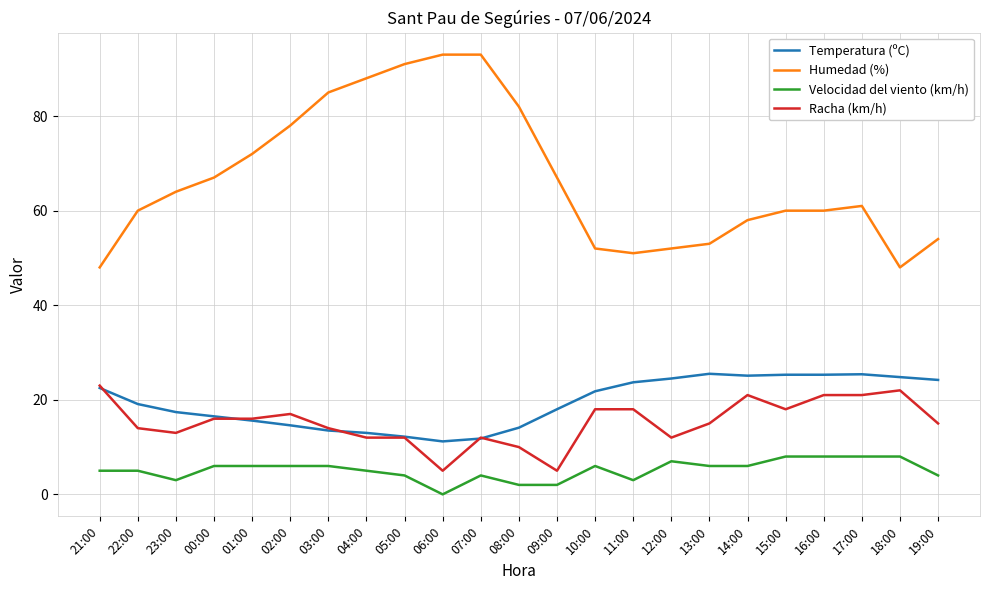

True or false: Humedad (%) and Temperatura (ºC) cross at least once.

False